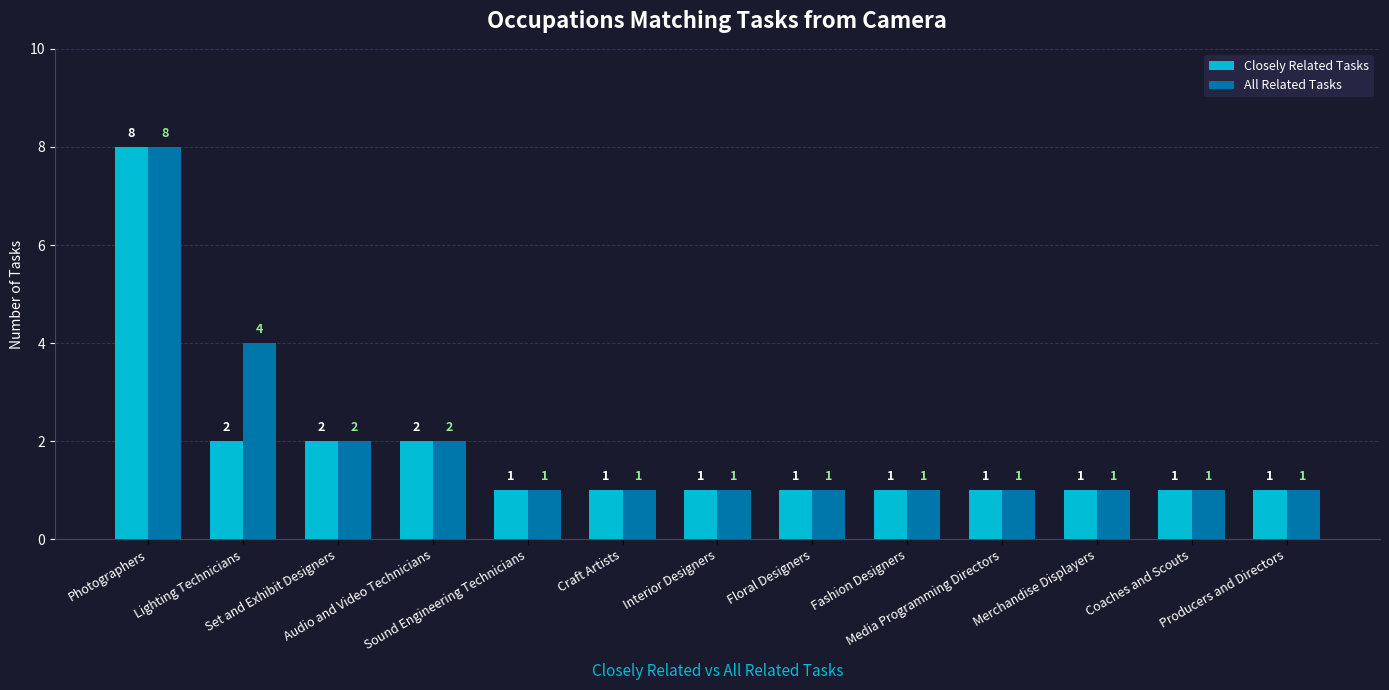

Reading left to right, extract all data points from this chart.

Closely Related Tasks: 8	2	2	2	1	1	1	1	1	1	1	1	1
All Related Tasks: 8	4	2	2	1	1	1	1	1	1	1	1	1